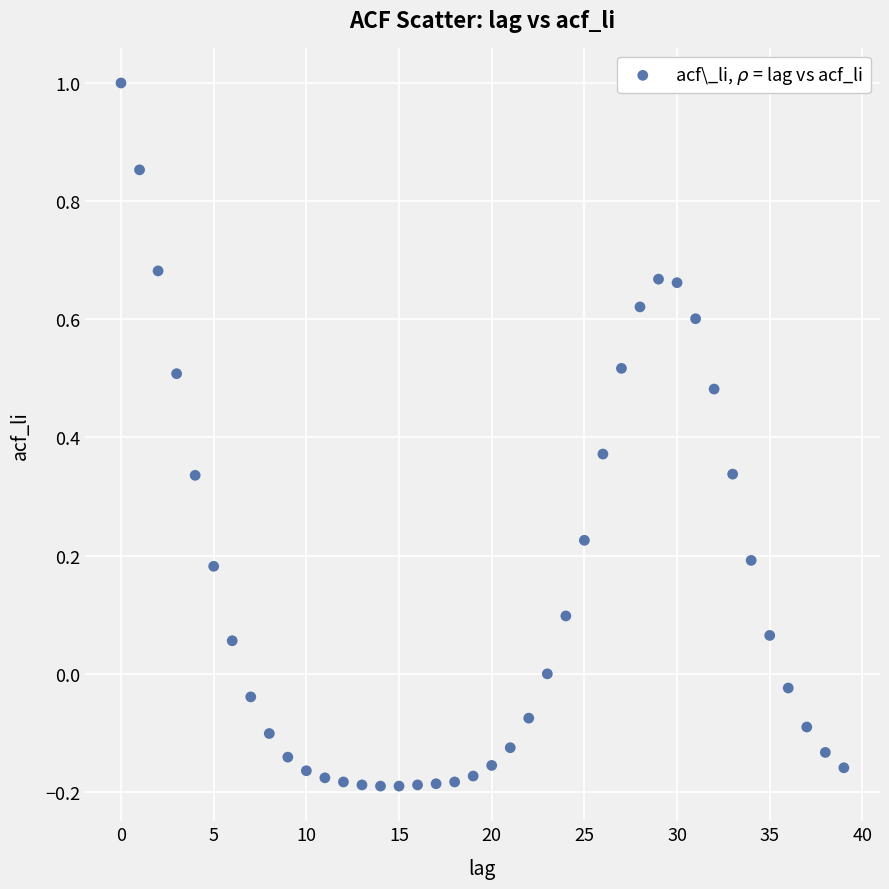

What is the range of Y values (max minus min)?

1.2